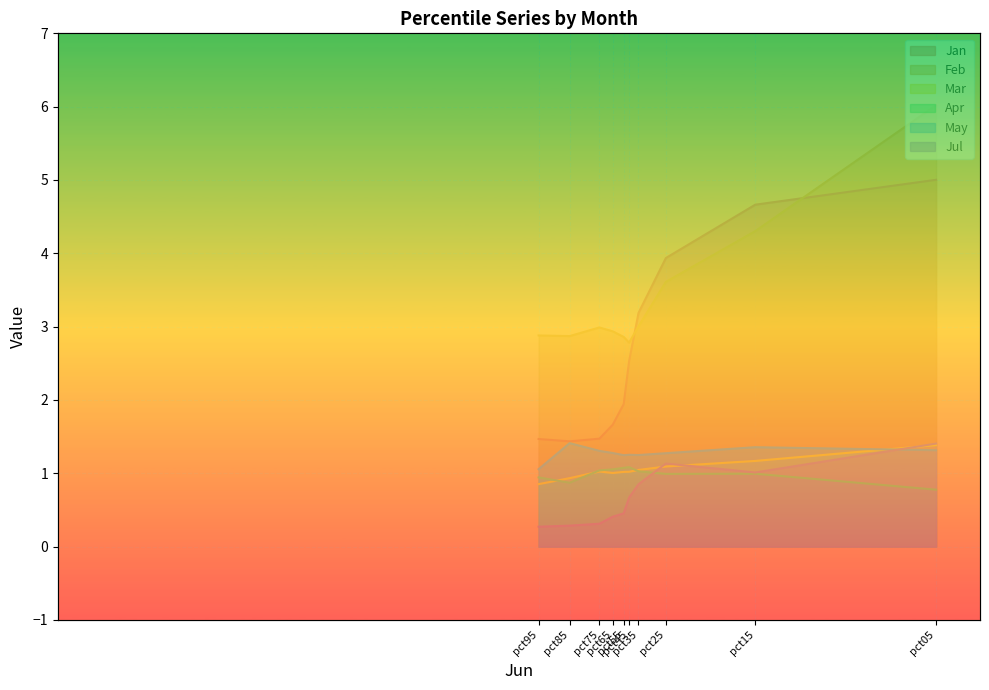

What is the difference between the maximum and second lowest values in the Jan series?

3.5